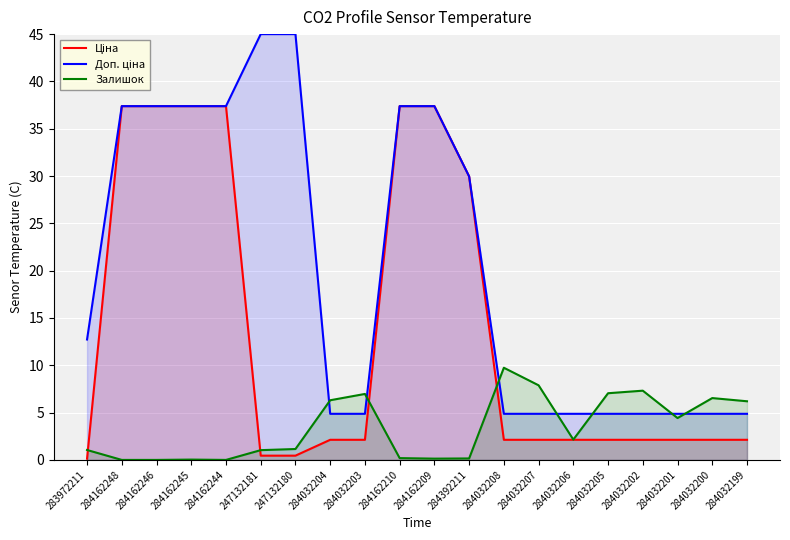

Which series has the largest range (max minus min)?

Доп. ціна